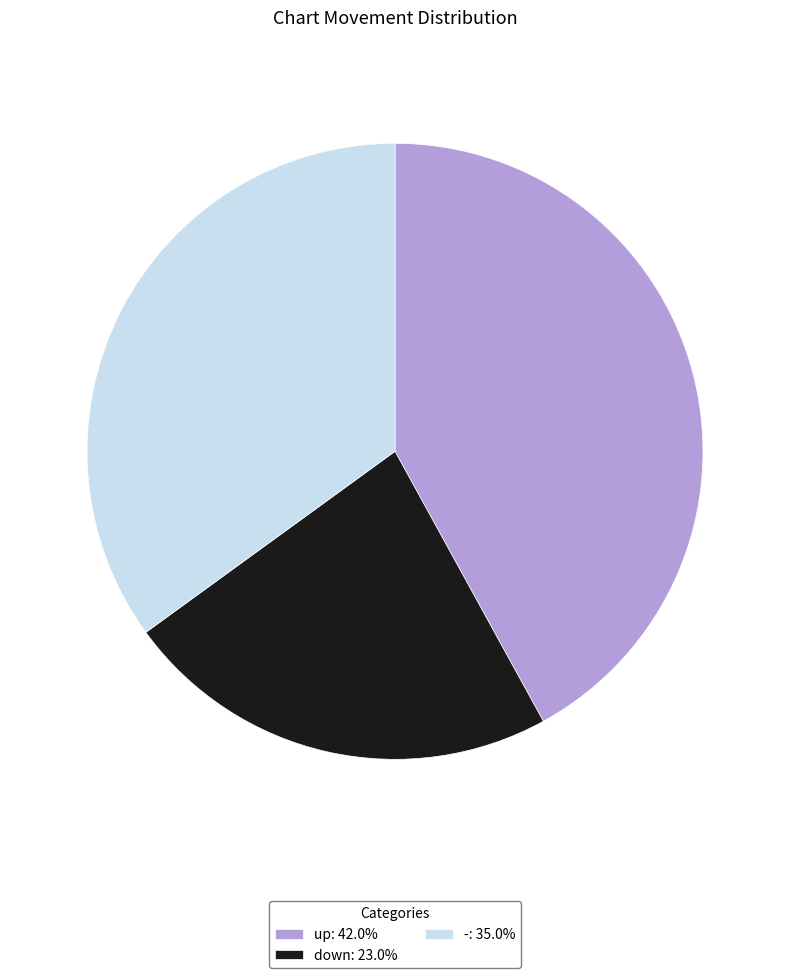

What is the smallest slice in the pie chart?

down